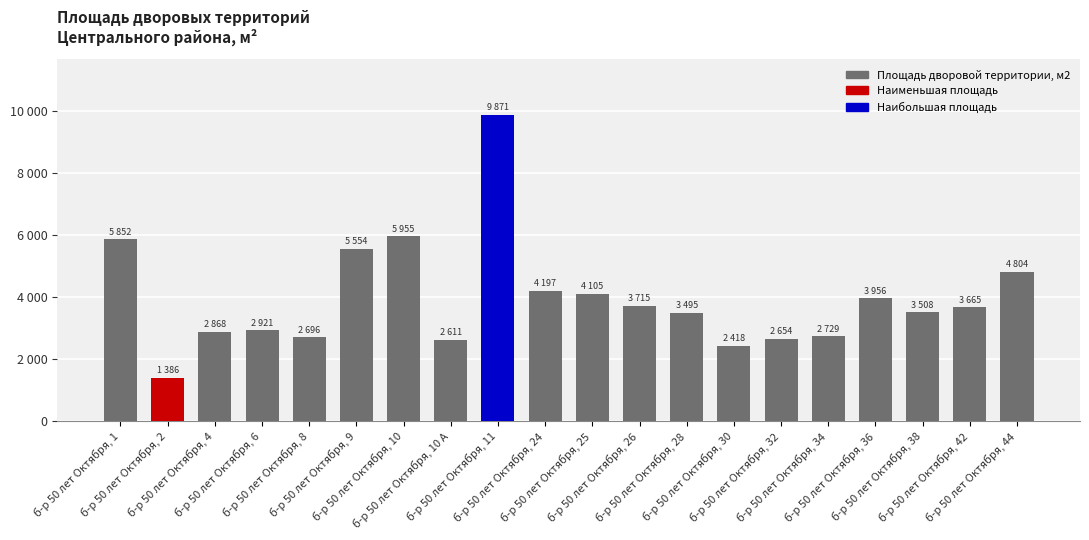

At which label does the data first exceed 3665?

б-р 50 лет Октября, 1